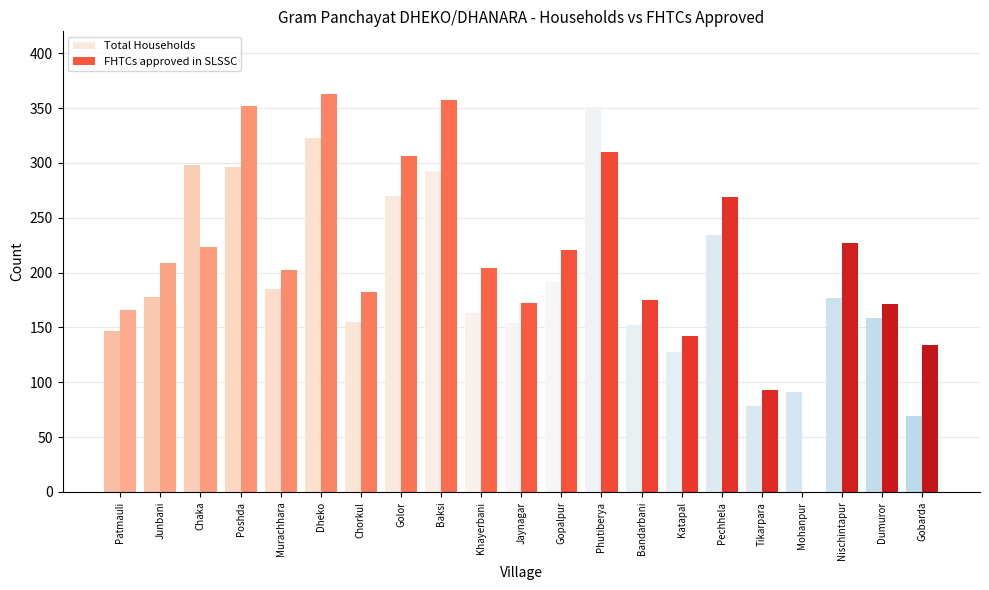

What is the value of the Total Households bar at the 15th from the left?

128